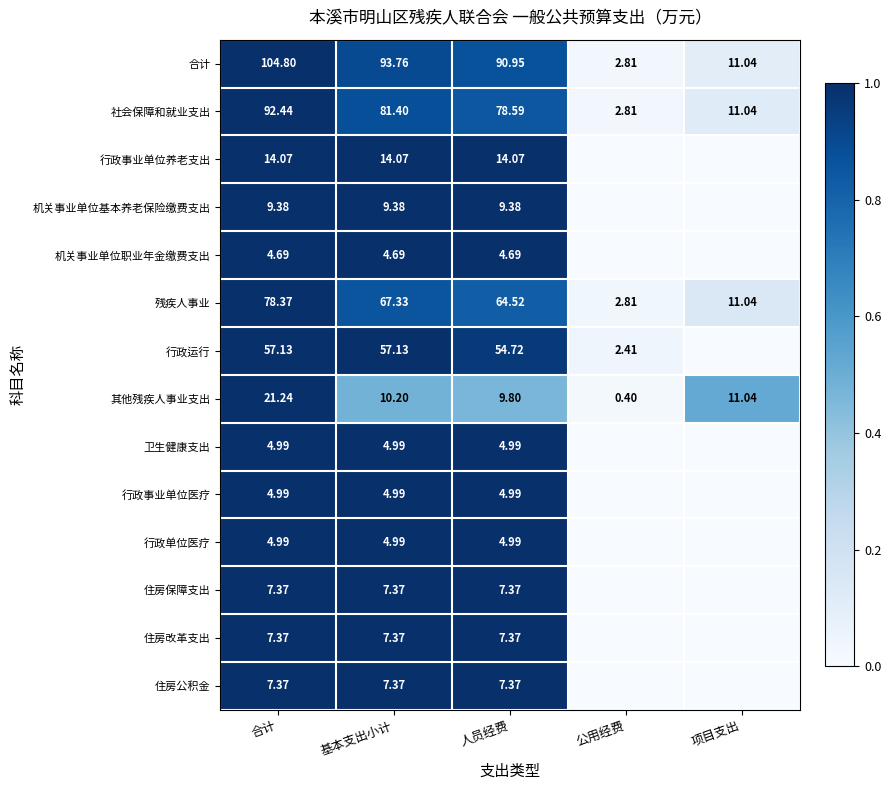

List the labels in order of 社会保障和就业支出 value, smallest first.

公用经费, 项目支出, 人员经费, 基本支出小计, 合计